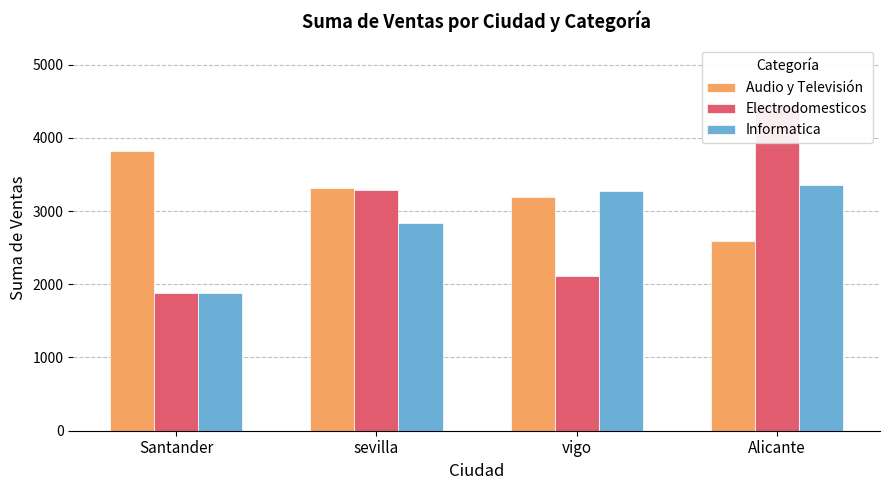

Reading left to right, extract all data points from this chart.

Audio y Televisión: 3821	3312	3186	2584
Electrodomesticos: 1874	3288	2115	4468
Informatica: 1880	2836	3273	3351